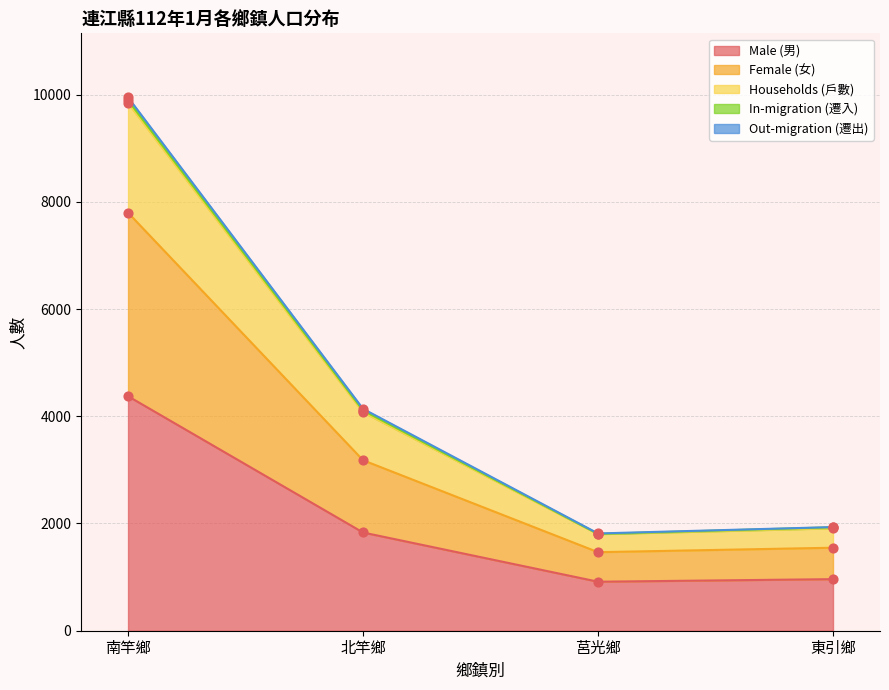

Is it true that Male (男) equals 4374 at 南竿鄉?

True